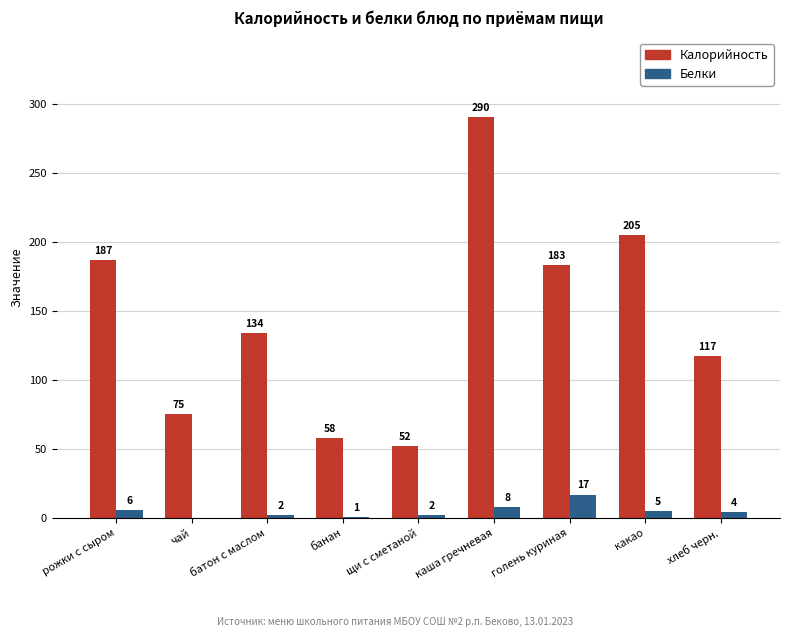

What is the approximate value of Калорийность at хлеб черн.?

117